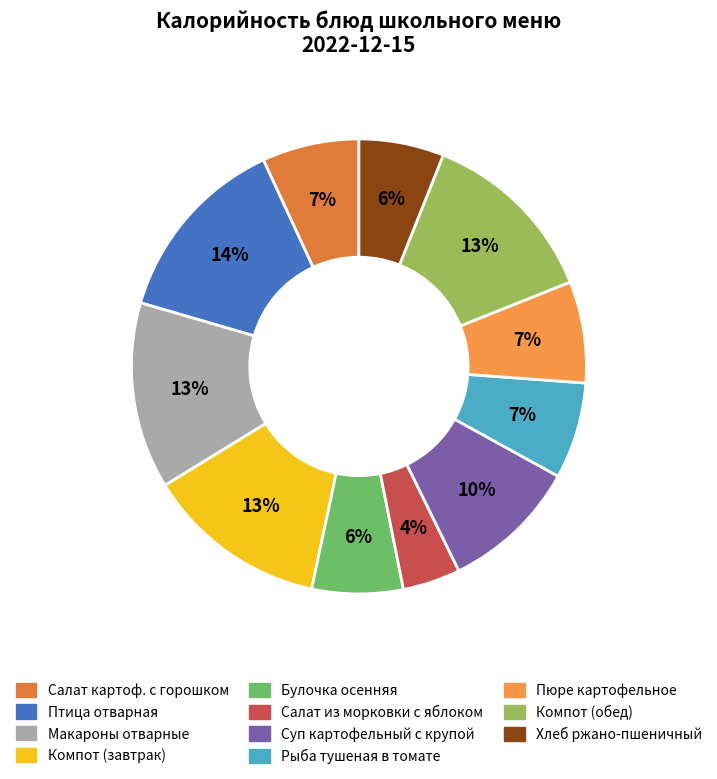

Which category has the smallest portion of the pie?

Салат из морковки с яблоком